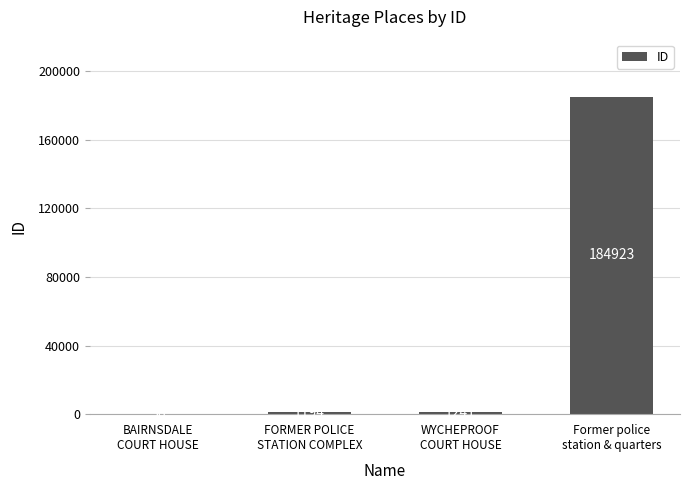

Reading left to right, list all the values displayed in this chart.

BAIRNSDALE
COURT HOUSE=56	FORMER POLICE
STATION COMPLEX=1194	WYCHEPROOF
COURT HOUSE=1241	Former police
station & quarters=184923